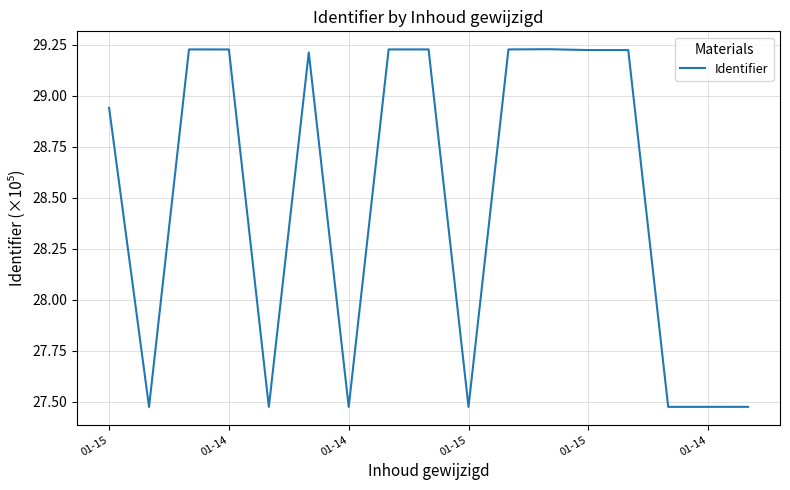

What is the difference between the maximum and minimum values?

1.8